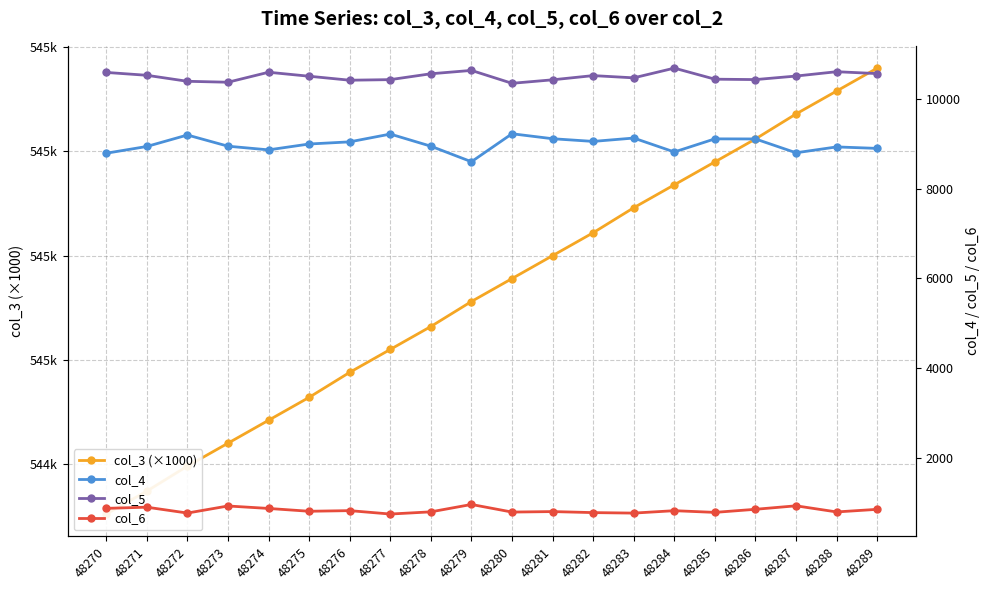

What is the sum of the col_4 values at 48280 and 48288?

18170.0